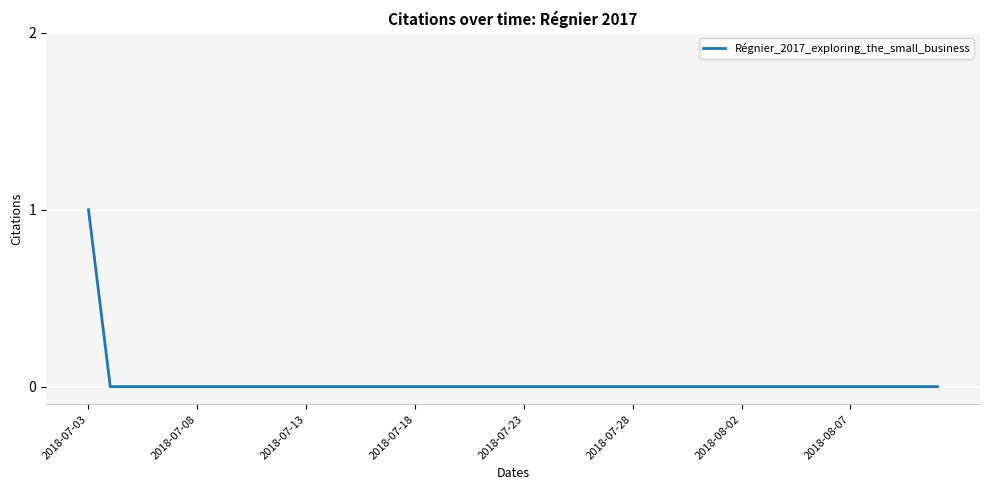

How many series are shown in this chart?

1